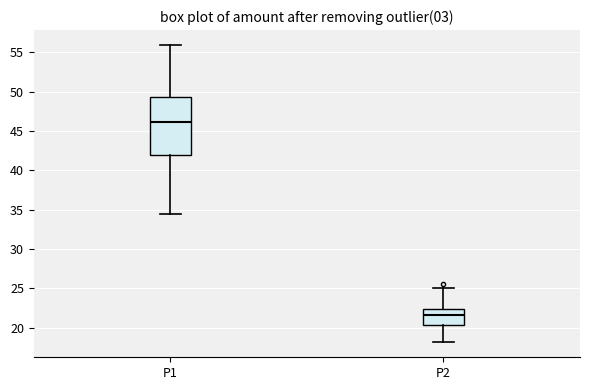

Where is the upper edge of the box for P2 on the y-axis? The values are not printed on the chart, so give them approximately, as read against the axis.

22.5